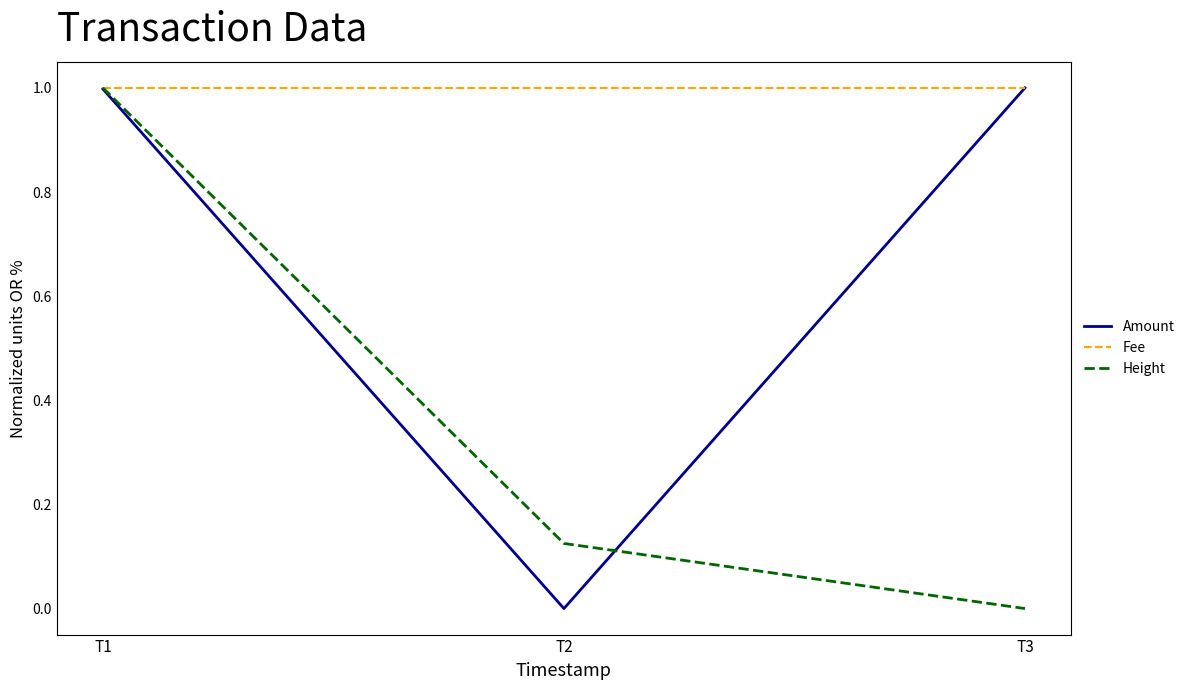

What is the maximum value for Amount?

1.0